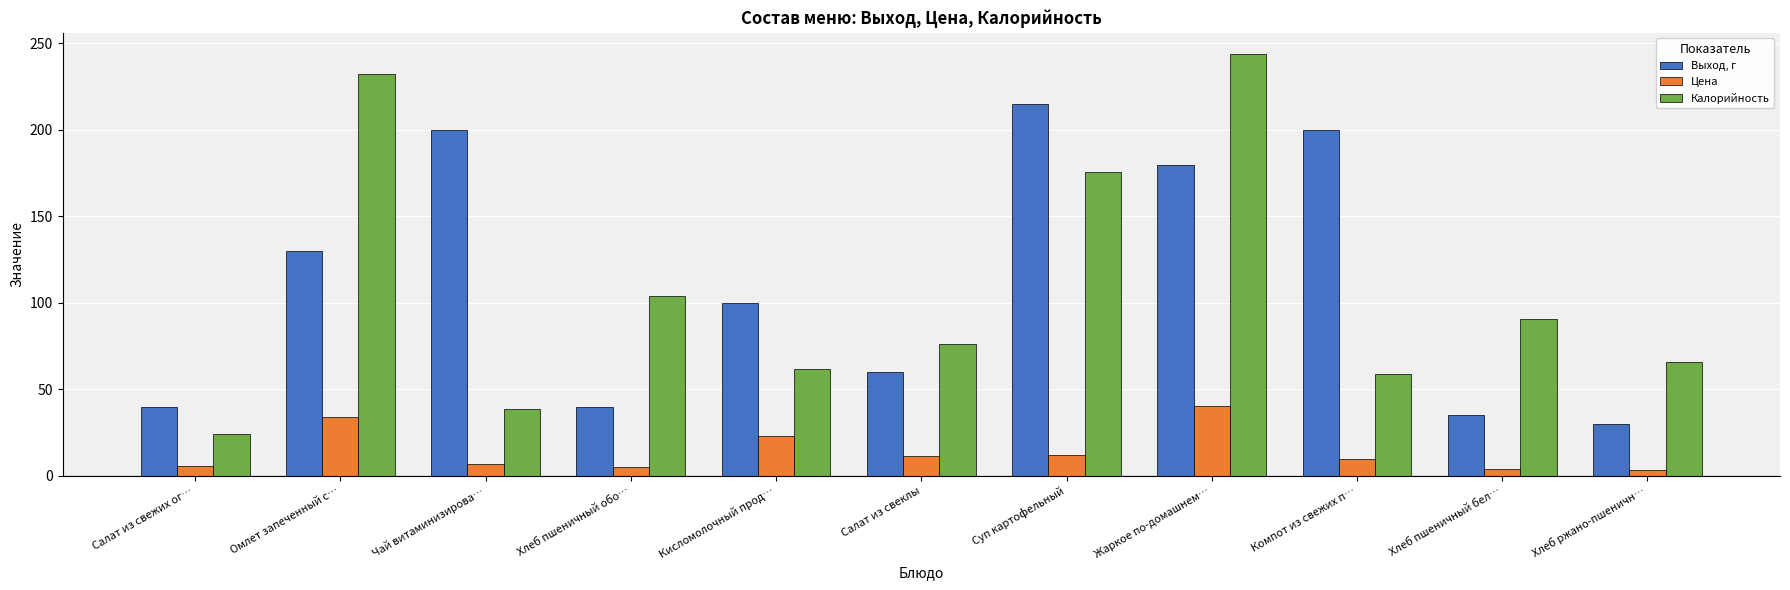

Which series has the largest total across all categories?

Выход, г